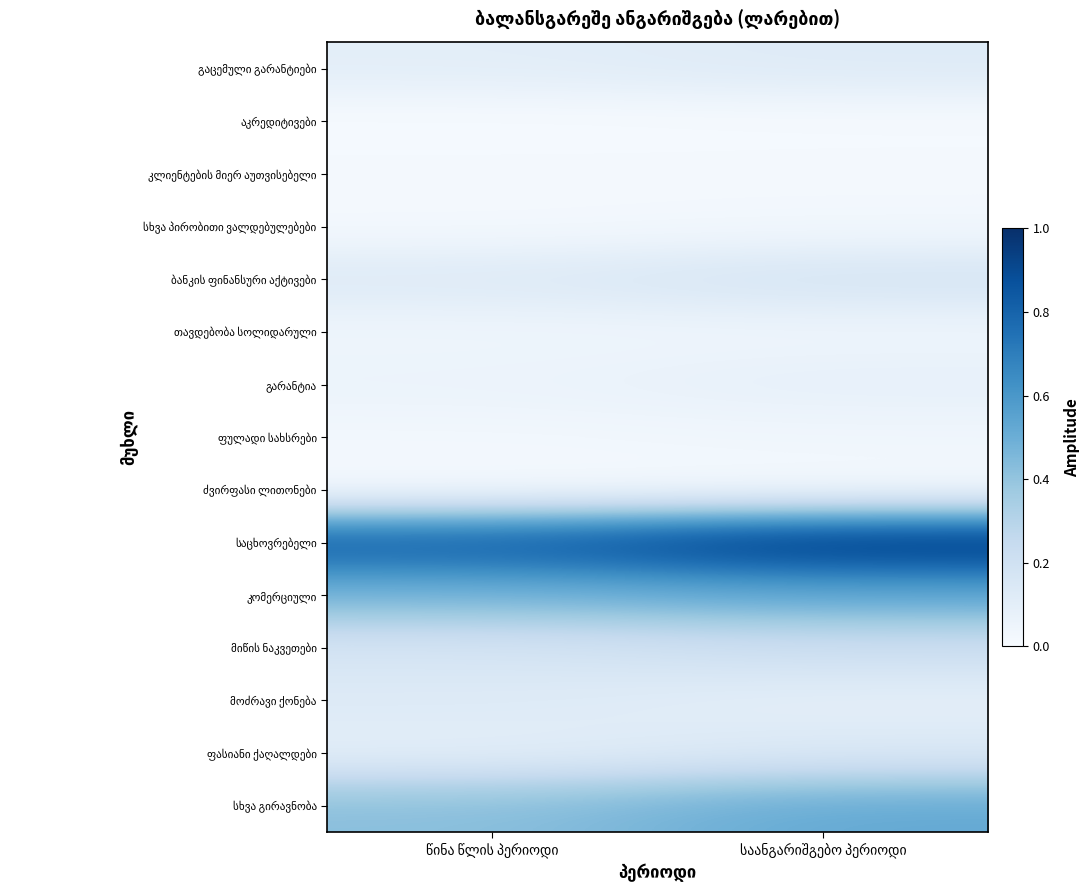

The value of სხვა პირობითი ვალდებულებები at საანგარიშგებო პერიოდი is 0.0. True or false?

False